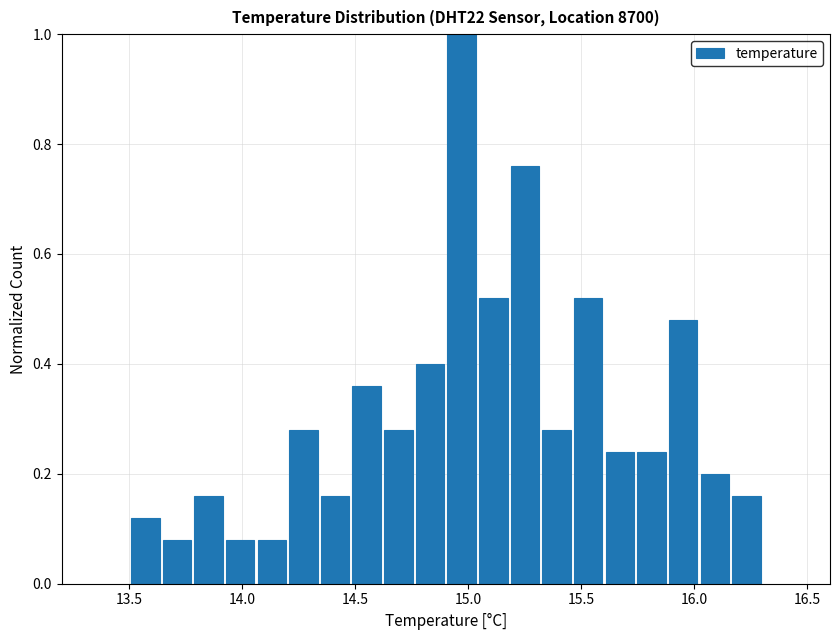

Read against the x-axis, roughly where is the centre of the tallest bar?

14.95